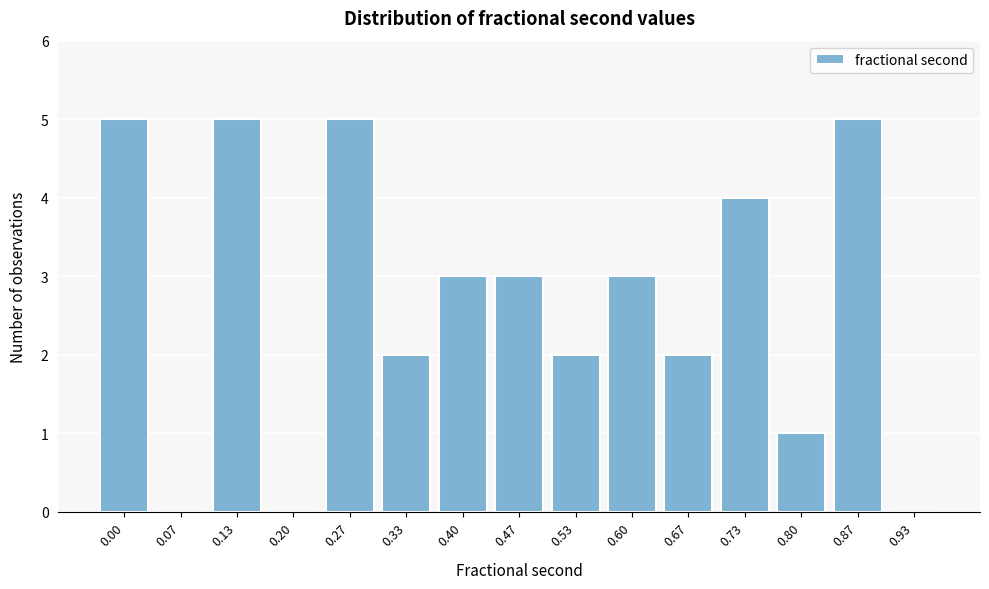

Reading left to right, transcribe all the data shown in this chart.

0.00=5	0.07=0	0.13=5	0.20=0	0.27=5	0.33=2	0.40=3	0.47=3	0.53=2	0.60=3	0.67=2	0.73=4	0.80=1	0.87=5	0.93=0